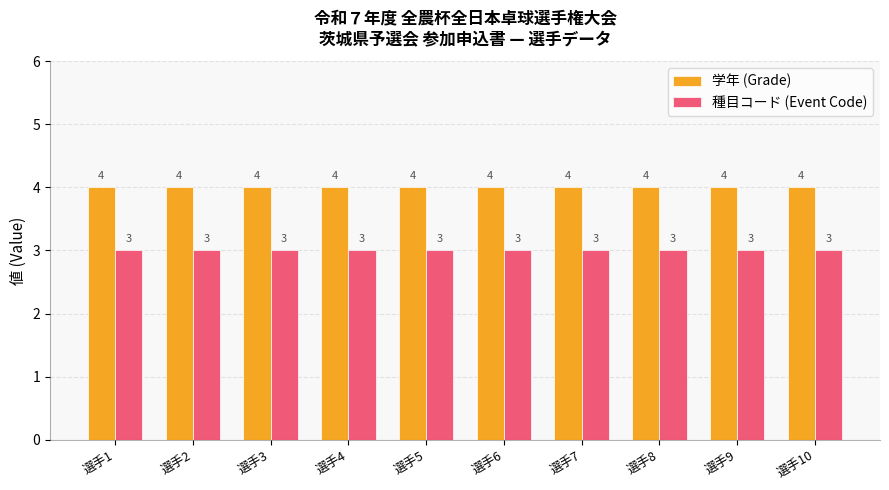

At 選手6, list the series in order from smallest to largest.

種目コード (Event Code), 学年 (Grade)